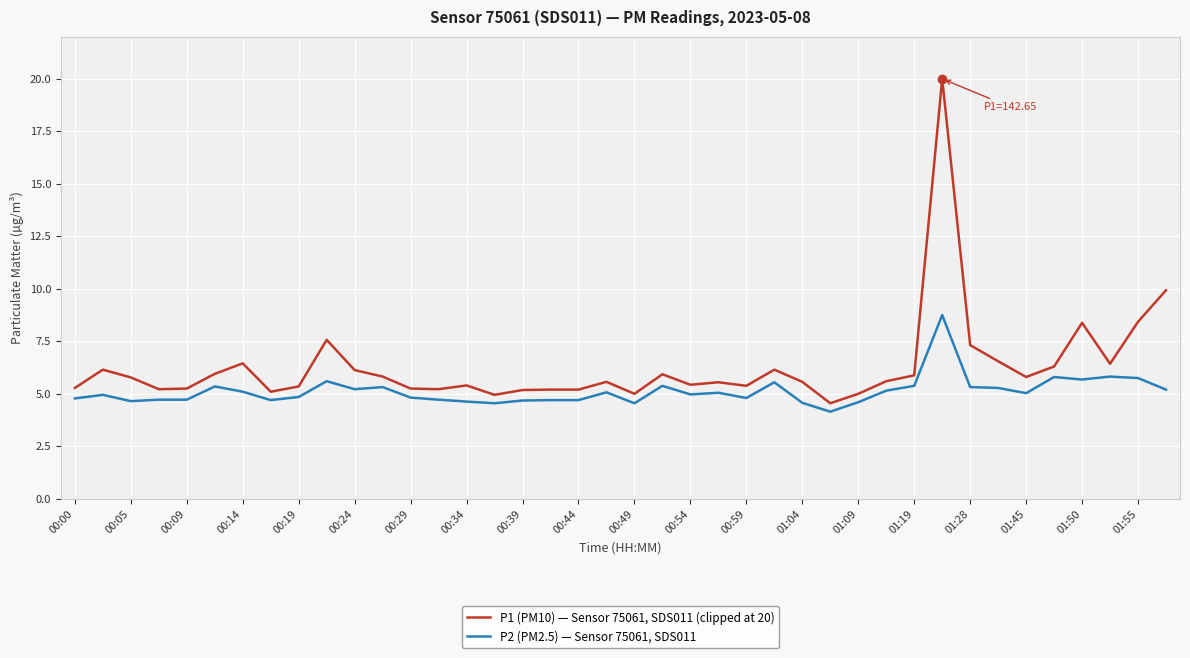

List the series in order of their overall mean, highest first.

P1 (PM10) — Sensor 75061, SDS011 (clipped at 20), P2 (PM2.5) — Sensor 75061, SDS011